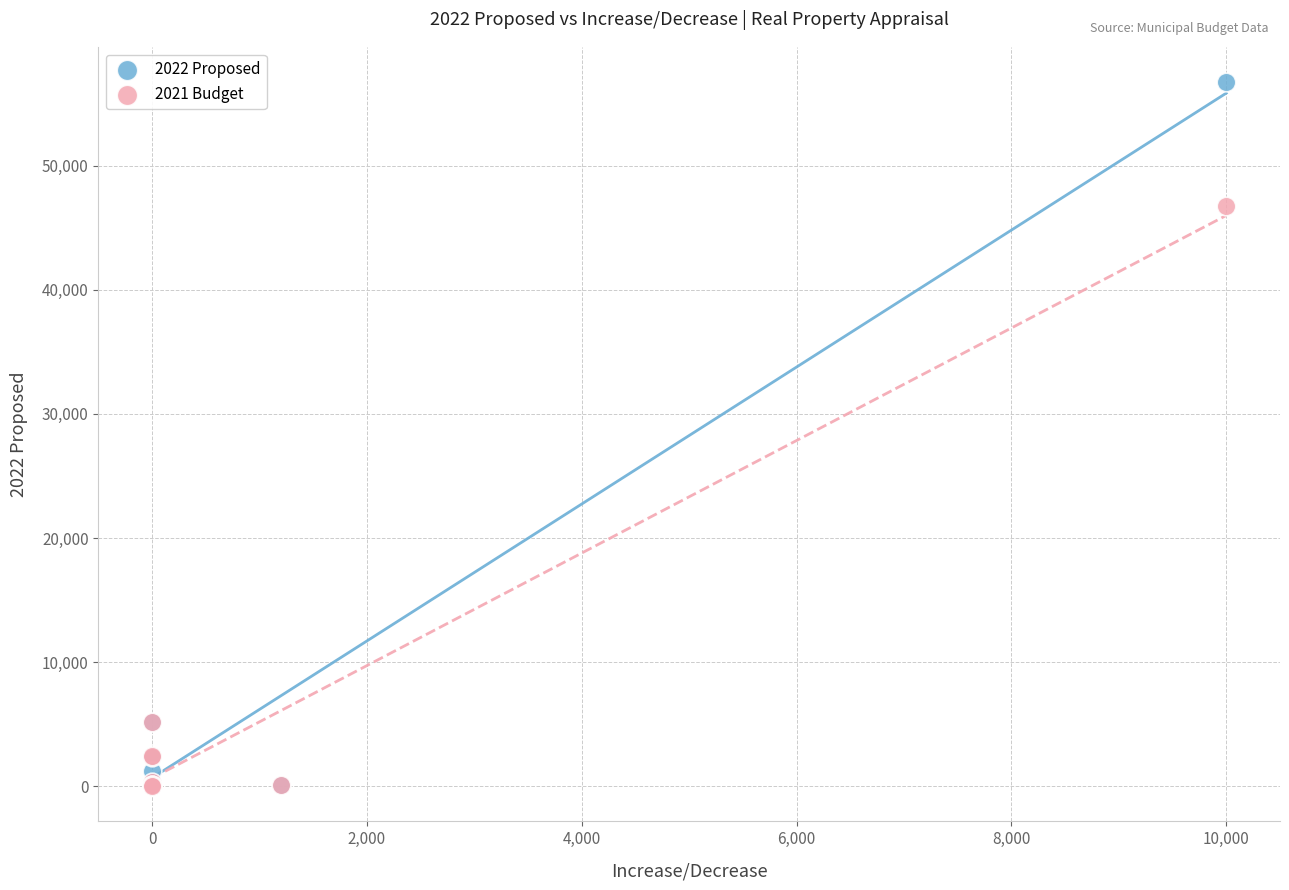

Across all series, what Y value is closest to 28360?

46720